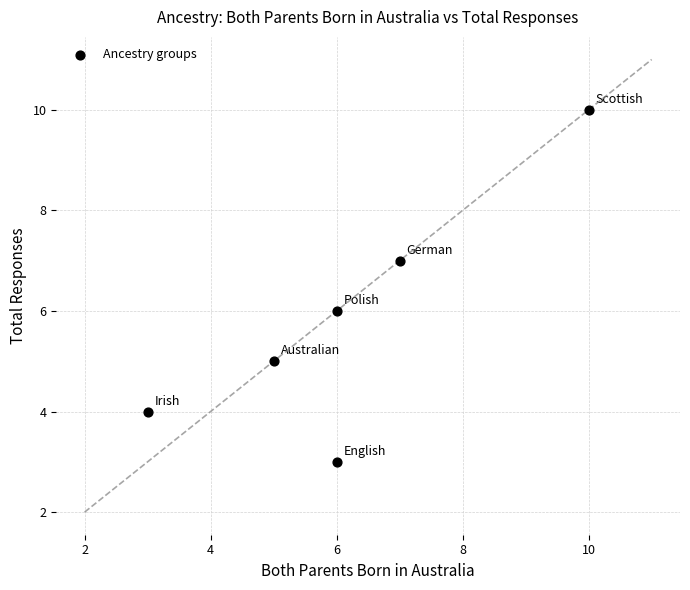

What is the average Y value?

6